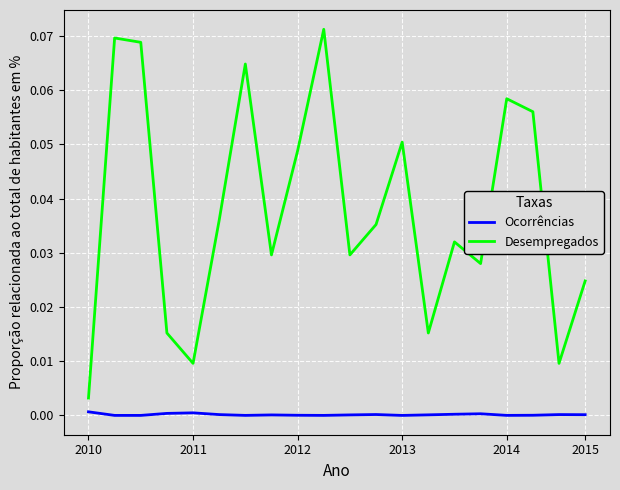

Rank the series by their average value, from highest to lowest.

Desempregados, Ocorrências